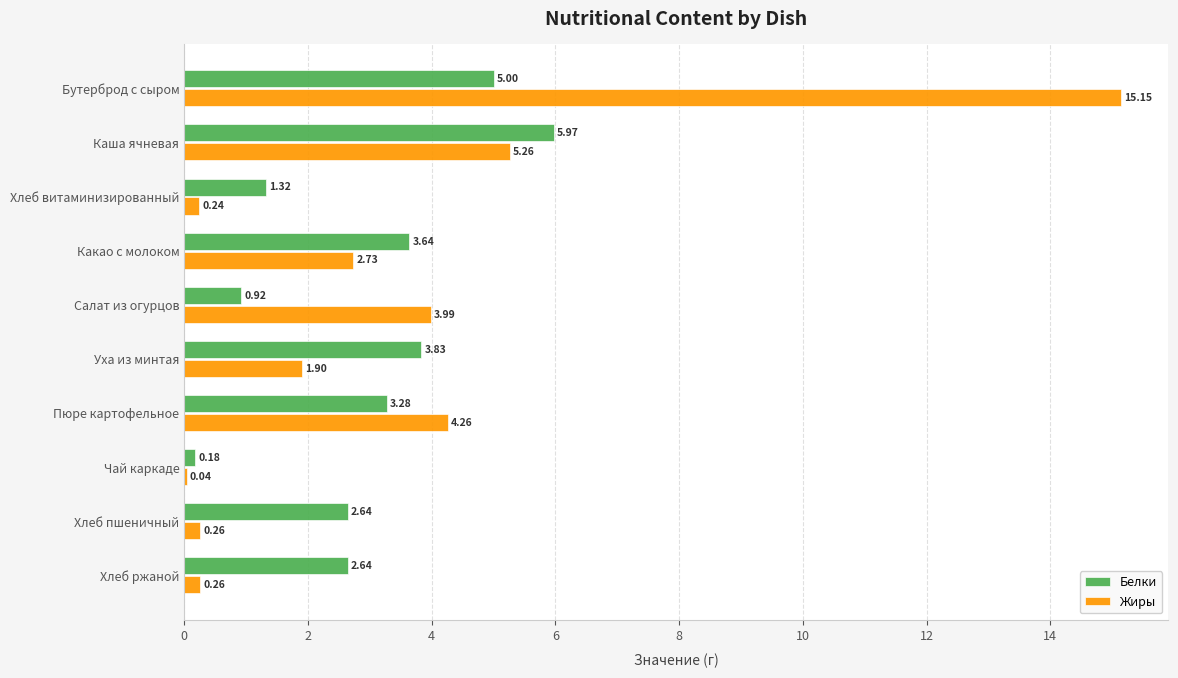

What is the sum of all Жиры values?

34.1